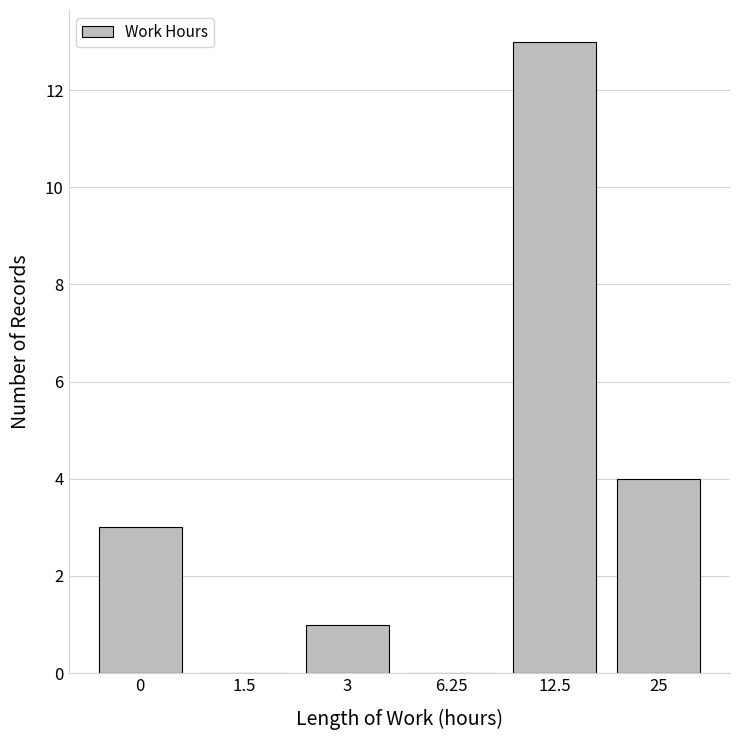

What is the ratio of the value at 12.5 to the value at 25?

3.2